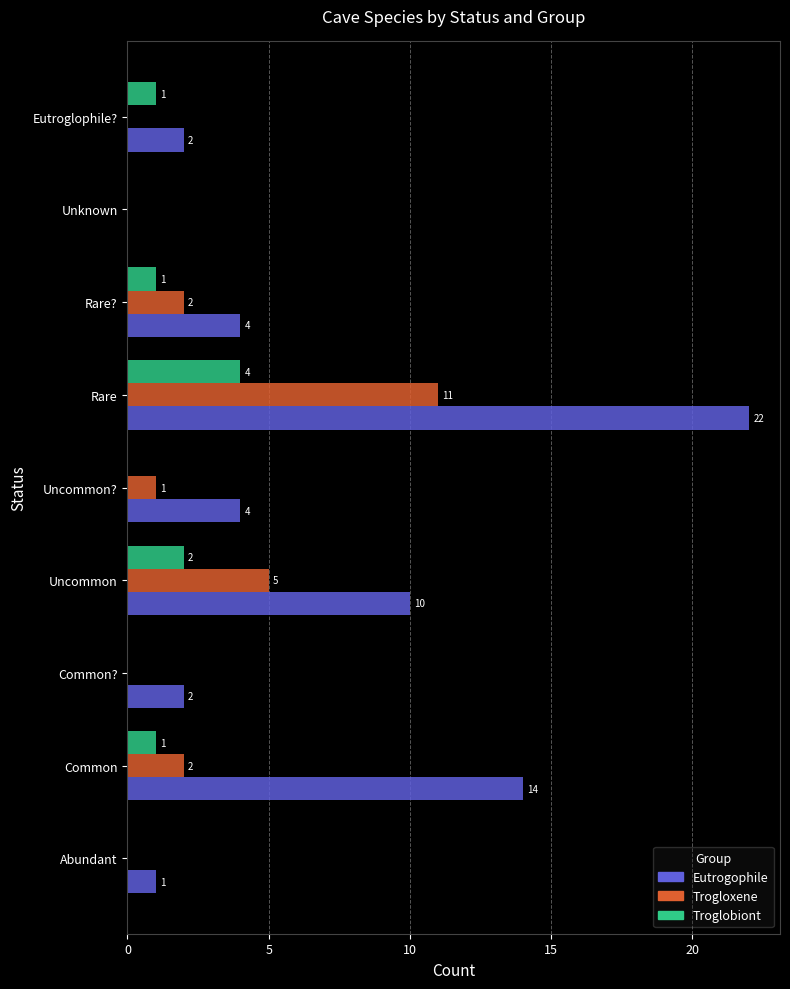

Count the Troglobiont values in the range 0 to 1.

7